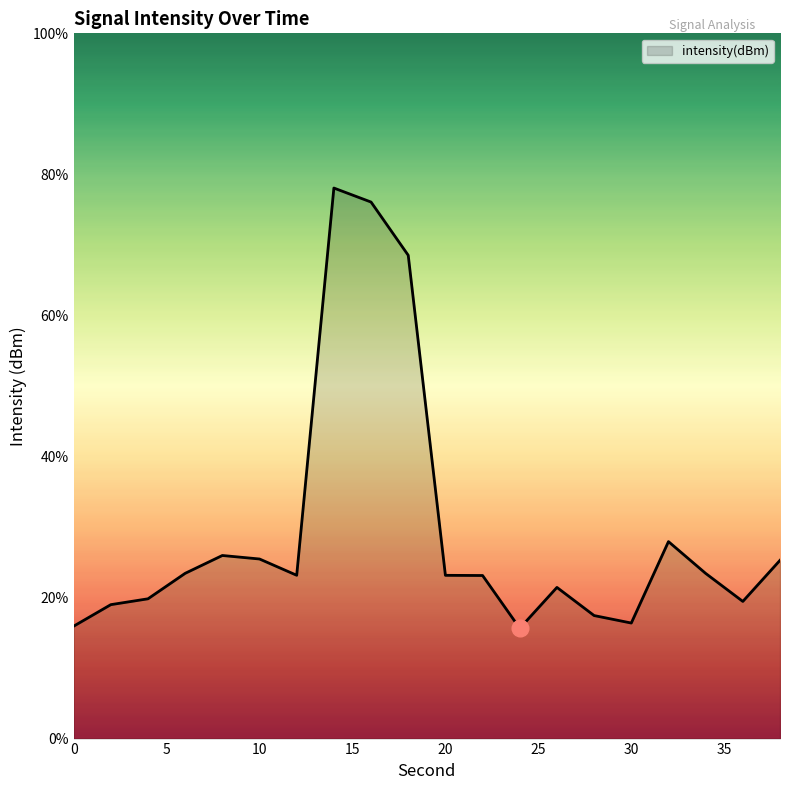

What is the difference between the maximum and minimum values?

62.4